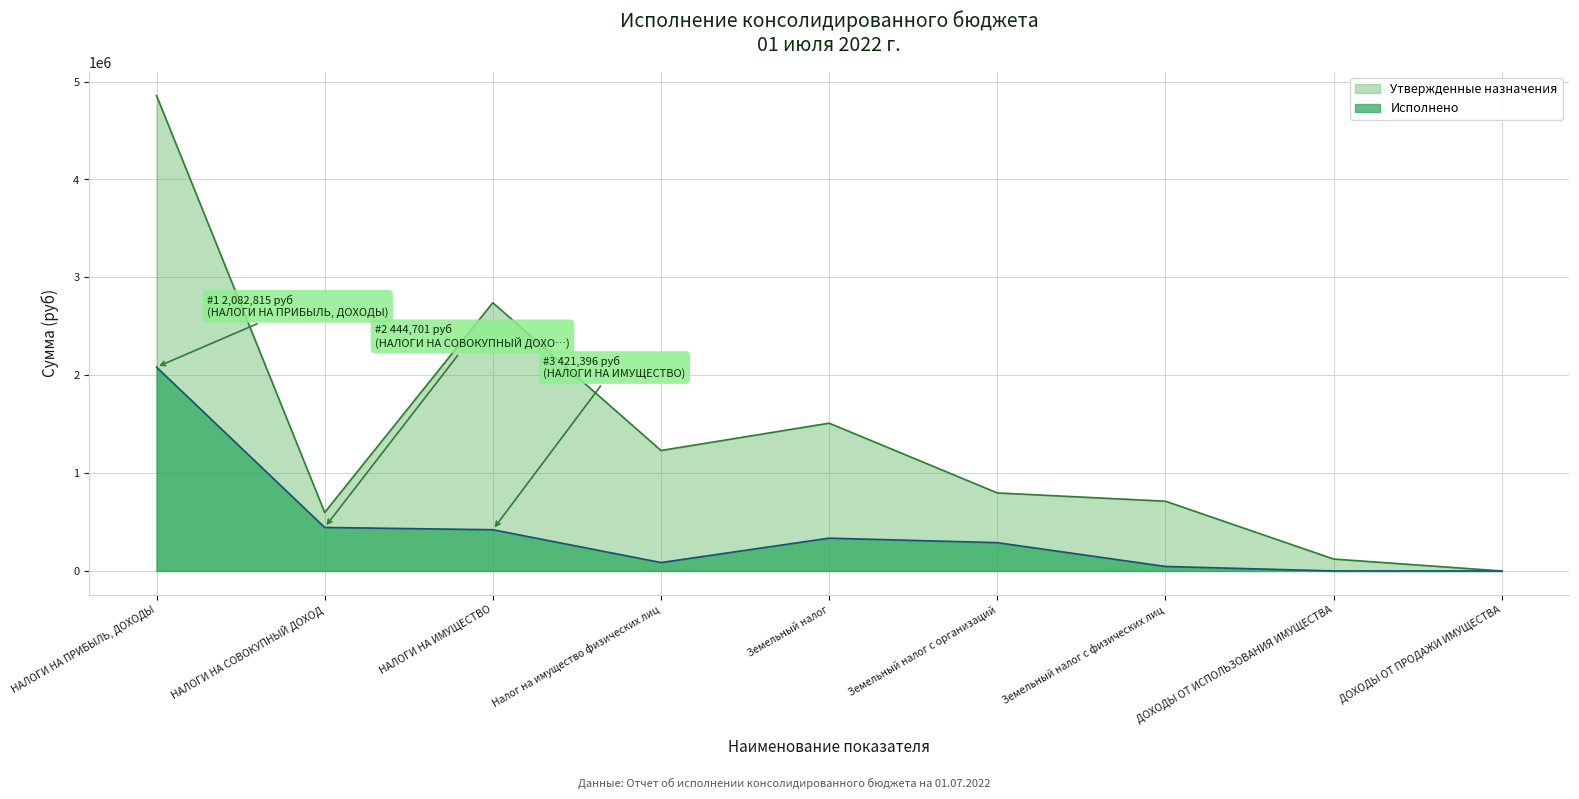

Read the Утвержденные назначения value at ДОХОДЫ ОТ ИСПОЛЬЗОВАНИЯ ИМУЩЕСТВА.

121700.0